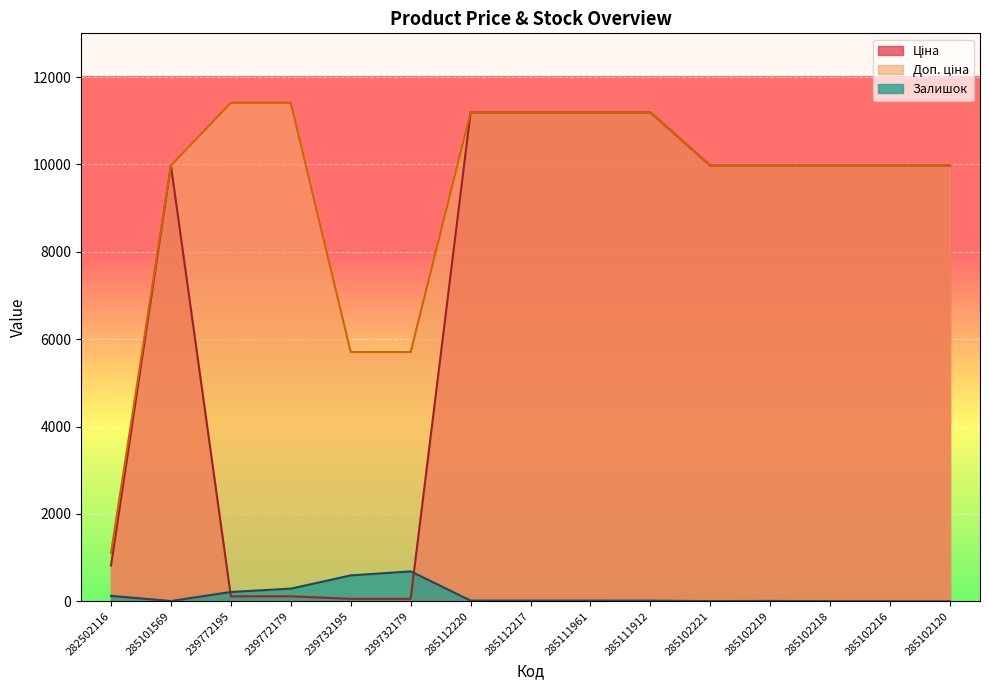

Reading left to right, transcribe all the data shown in this chart.

Ціна: 818.5	9975.0	114.1	114.1	57.0	57.0	11188.2	11188.2	11188.2	11188.2	9975.0	9975.0	9975.0	9975.0	9975.0
Доп. ціна: 1109.2	9975.0	11410.0	11410.0	5705.0	5705.0	11188.2	11188.2	11188.2	11188.2	9975.0	9975.0	9975.0	9975.0	9975.0
Залишок: 125.0	7.0	214.0	290.0	593.0	686.0	17.0	17.0	17.0	15.0	5.0	9.0	3.0	0.0	0.0